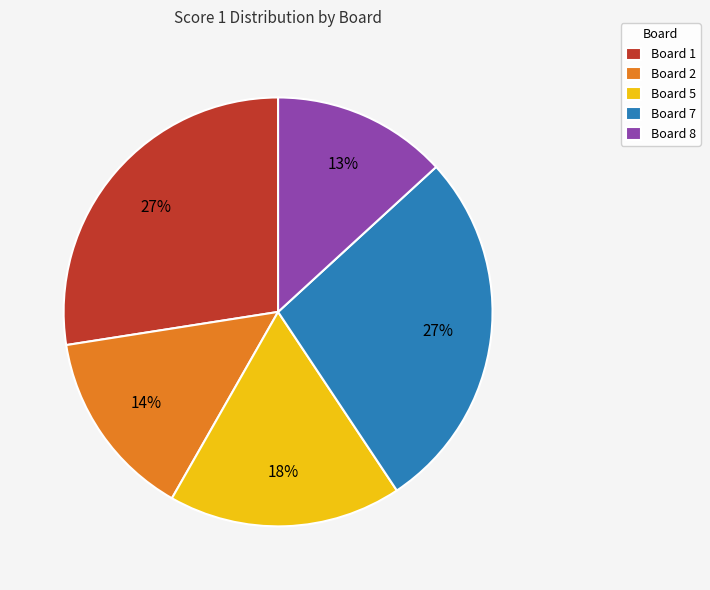

To the nearest percent, what is the difference between the largest and smallest slice percentages?

14%